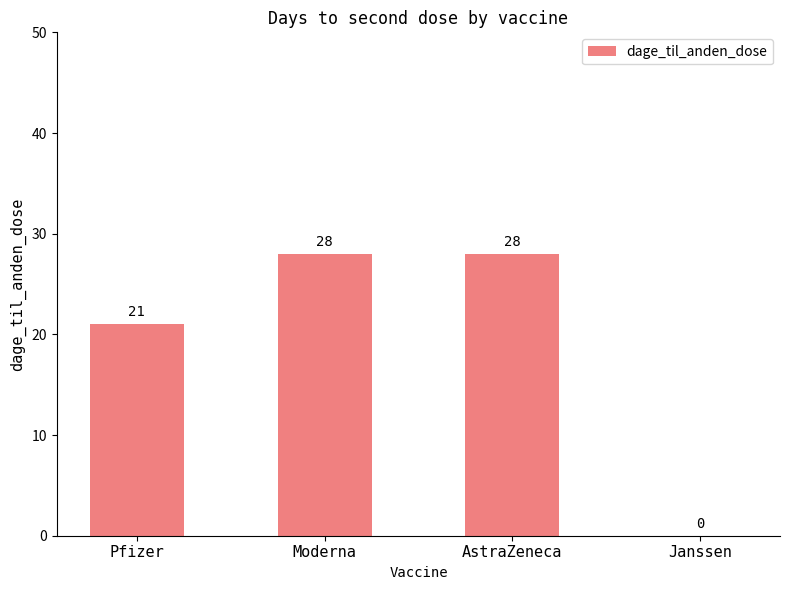

Where is the data nearest to the value 14?

Pfizer